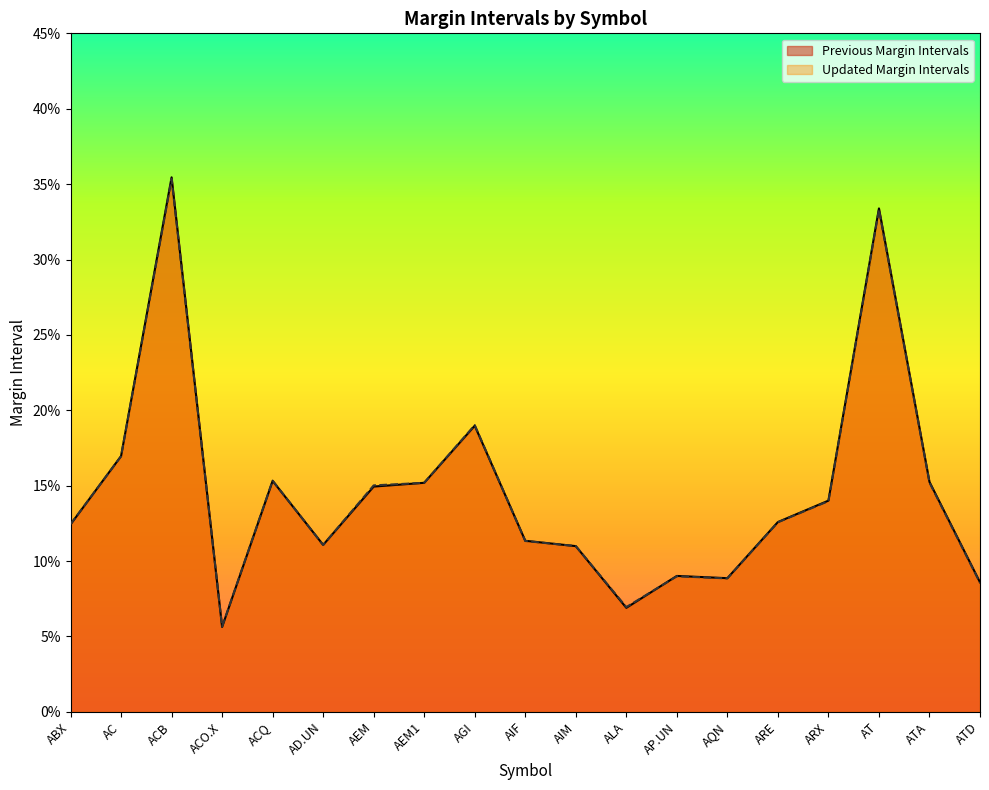

Which series has the largest total across all categories?

Previous Margin Intervals